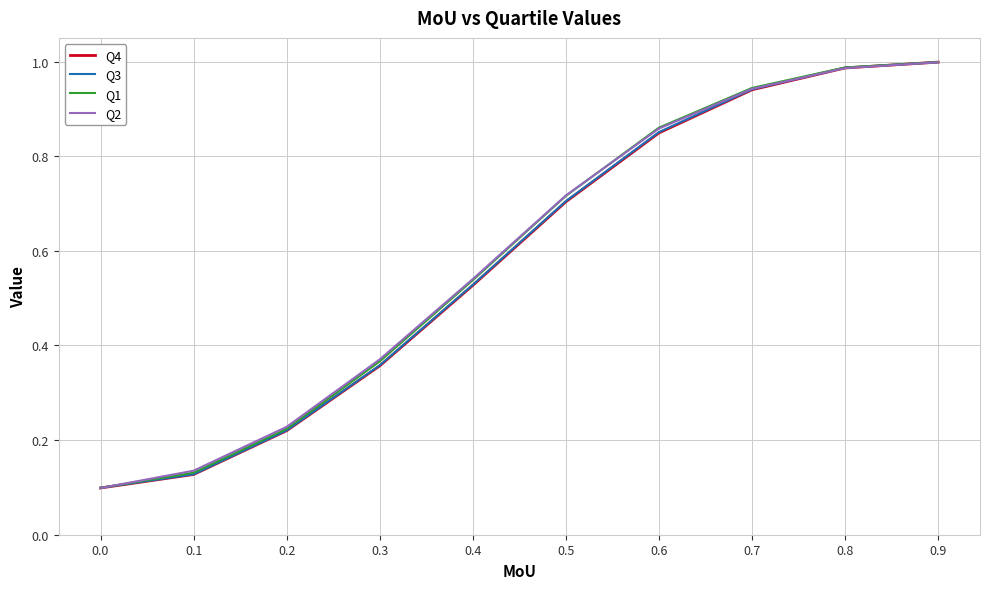

Is it true that Q4 equals 0.9 at 0.5?

False